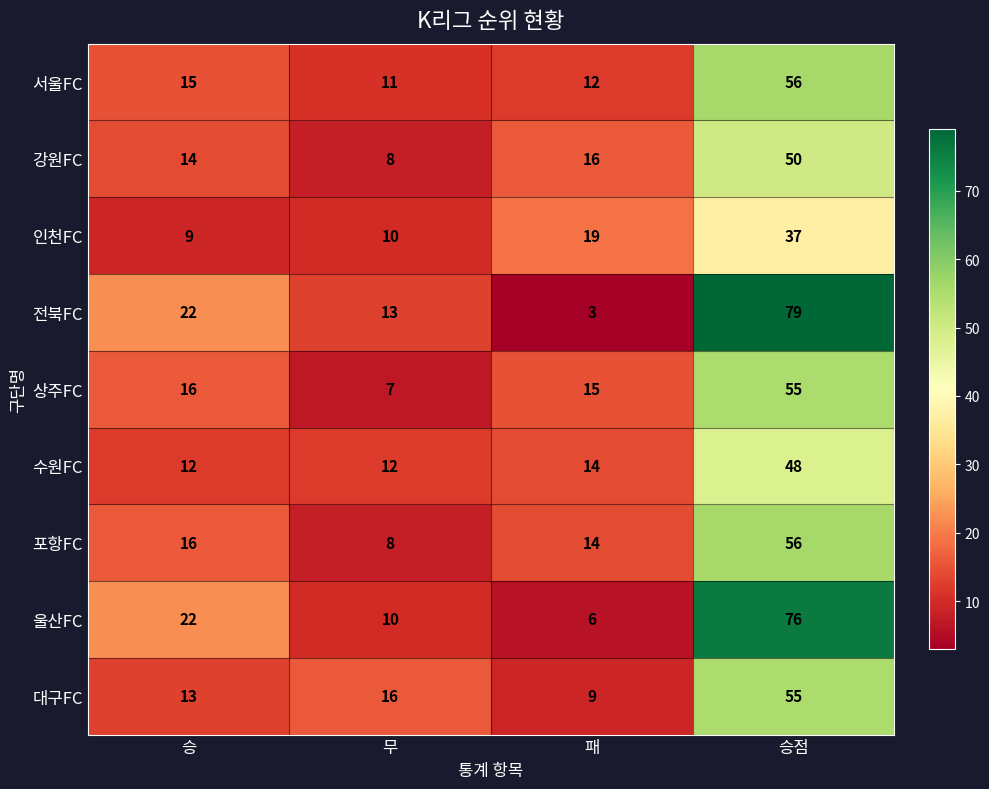

What is the spread (max minus min) of values at 승점?

42